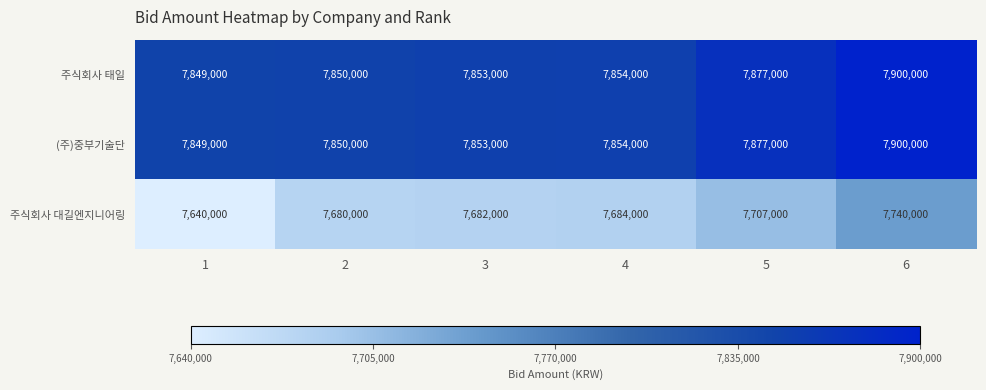

List the labels in order of 주식회사 대길엔지니어링 value, largest first.

6, 5, 4, 3, 2, 1